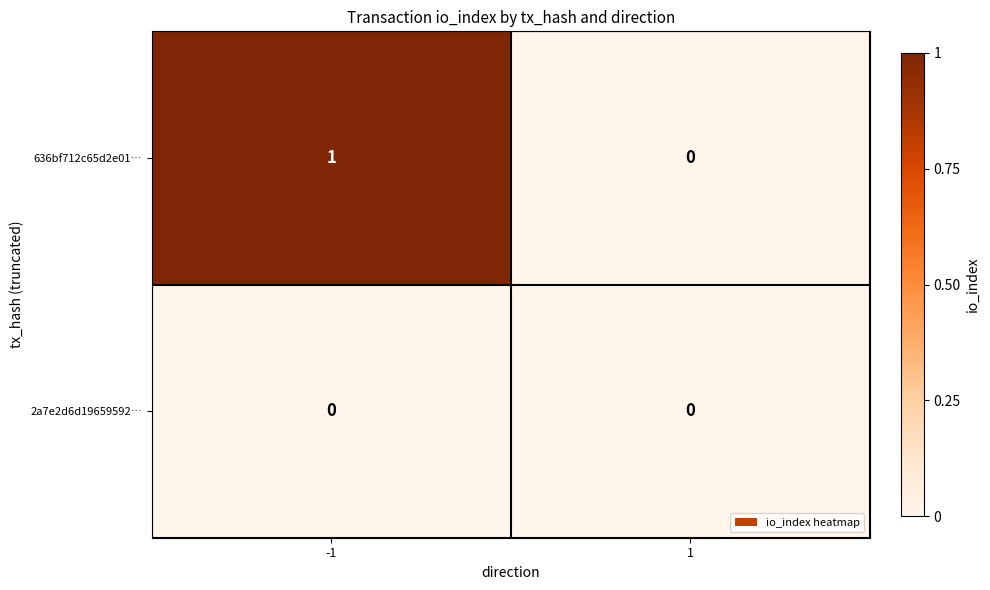

What is the difference between the highest and lowest values at -1?

1